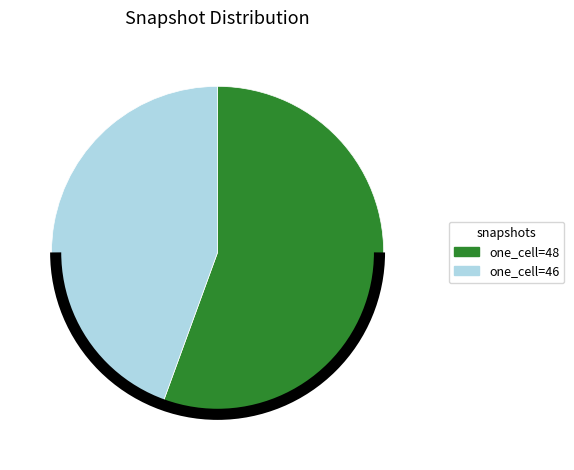

Is there any slice that represents more than half of the pie?

Yes